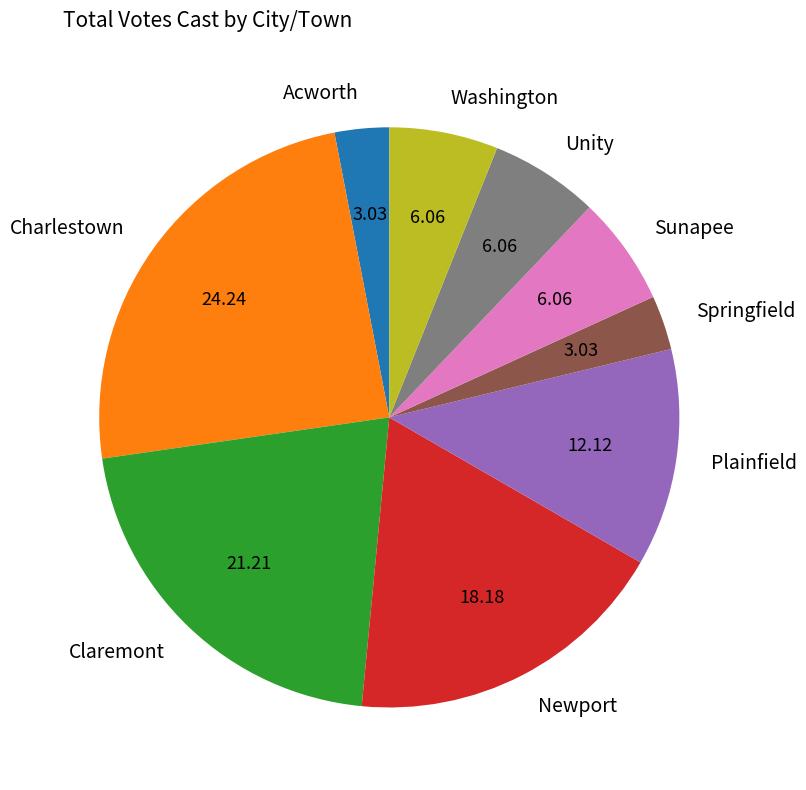

What is the ratio of the value at Sunapee to the value at Newport?

0.3